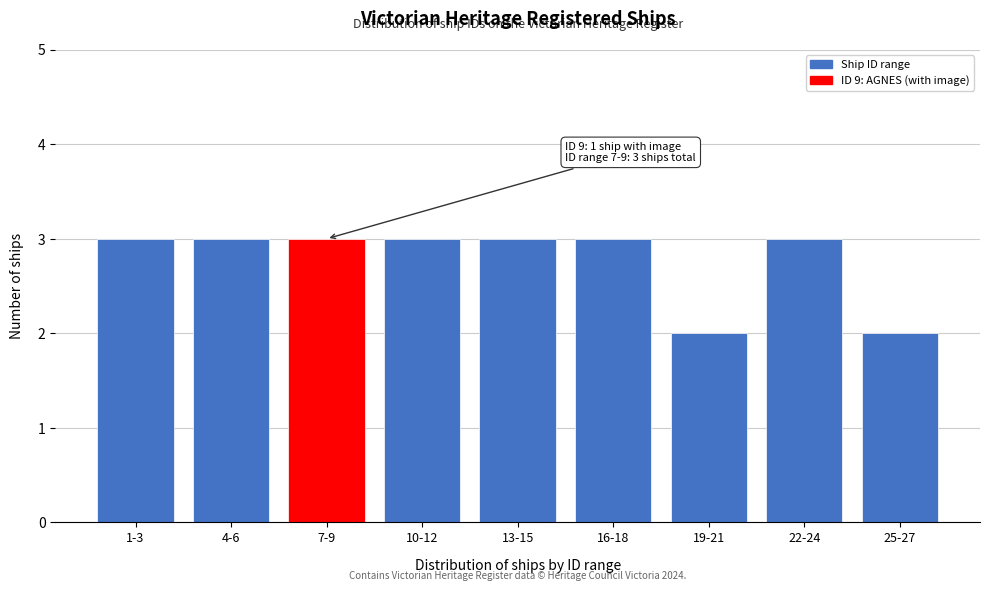

Reading right to left, what are all the values shown in this chart?

25-27=2	22-24=3	19-21=2	16-18=3	13-15=3	10-12=3	7-9=3	4-6=3	1-3=3